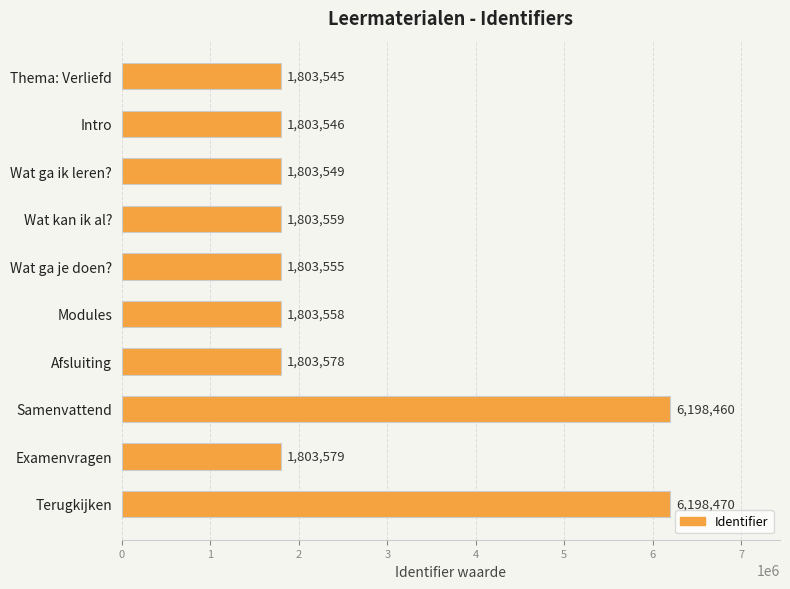

Reading top to bottom, transcribe all the data shown in this chart.

1803545	1803546	1803549	1803559	1803555	1803558	1803578	6198460	1803579	6198470